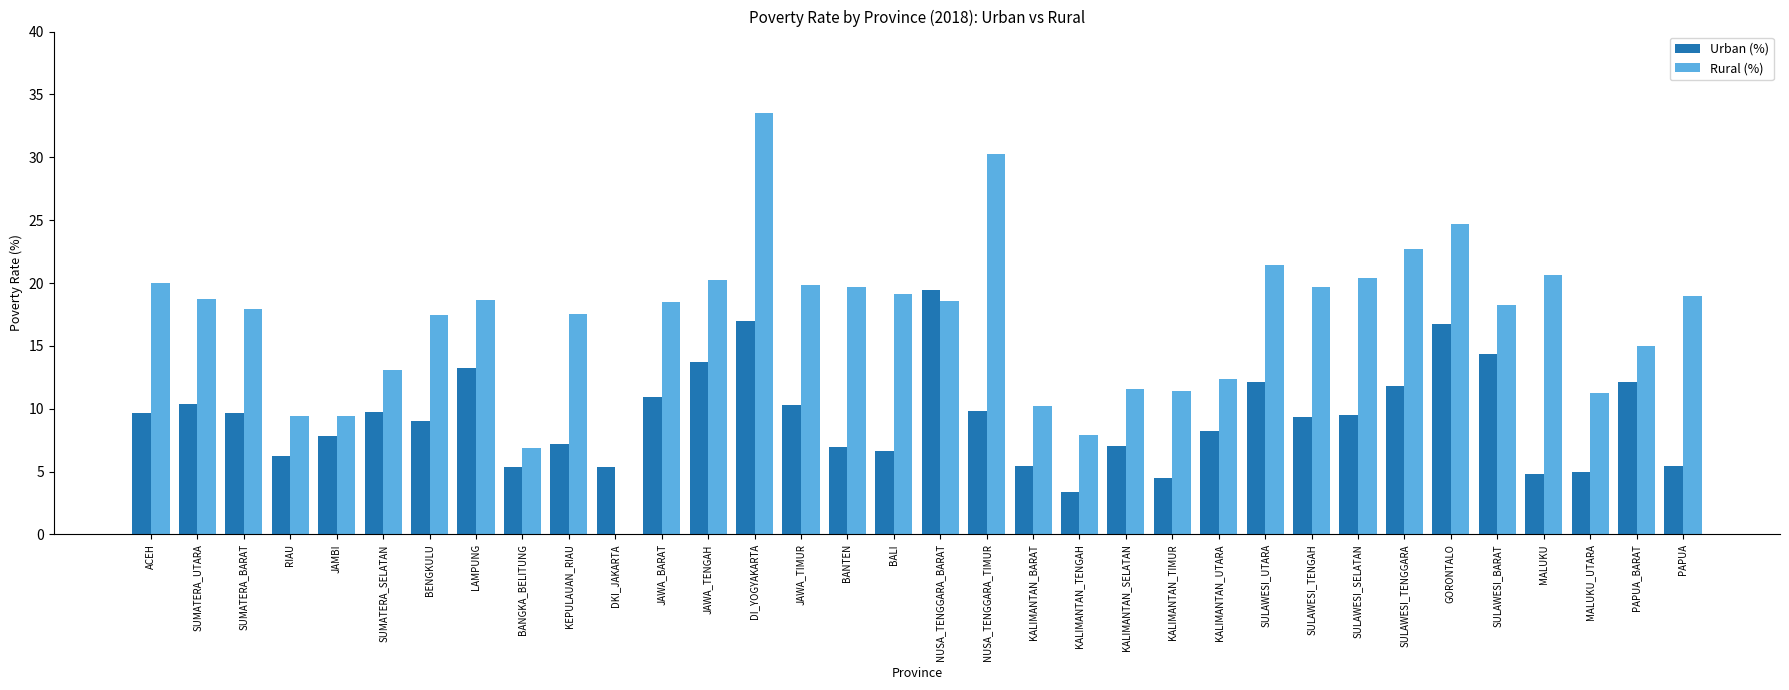

What is the maximum value for Urban (%)?

19.4